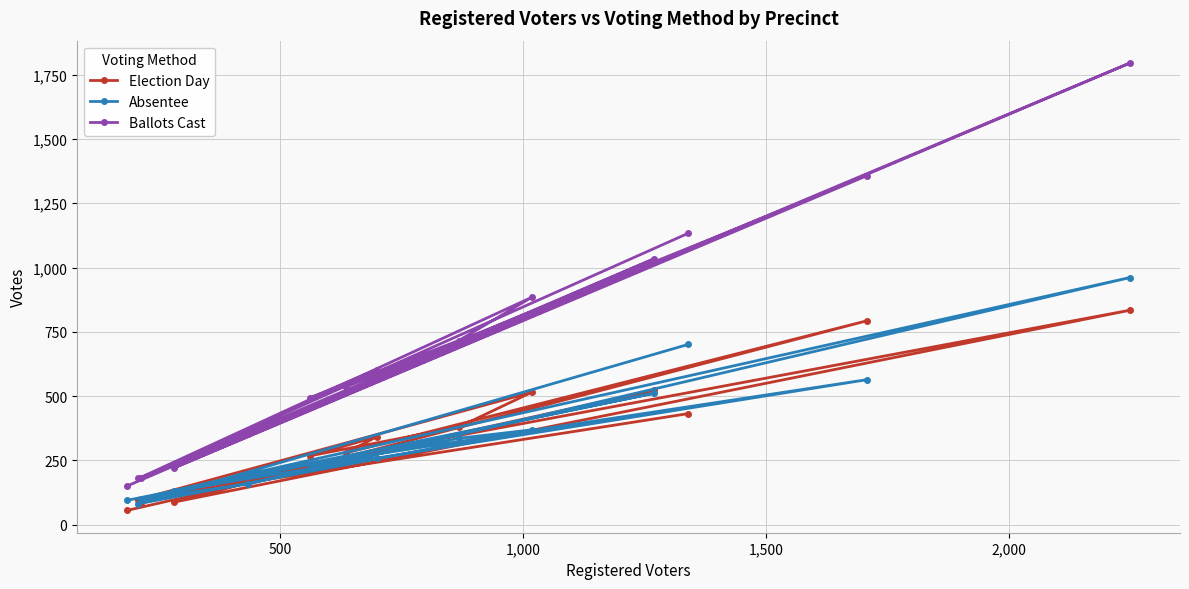

What is the highest value of the Election Day series?

834